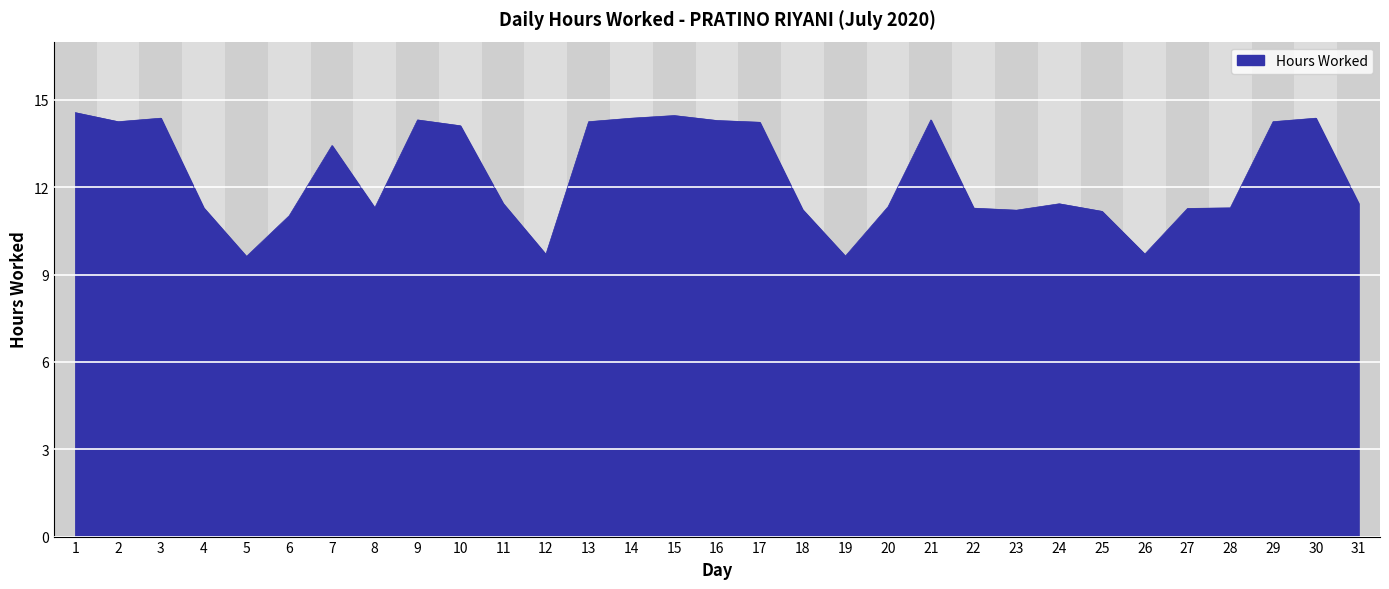

Between 18 and 7, which is larger?

7